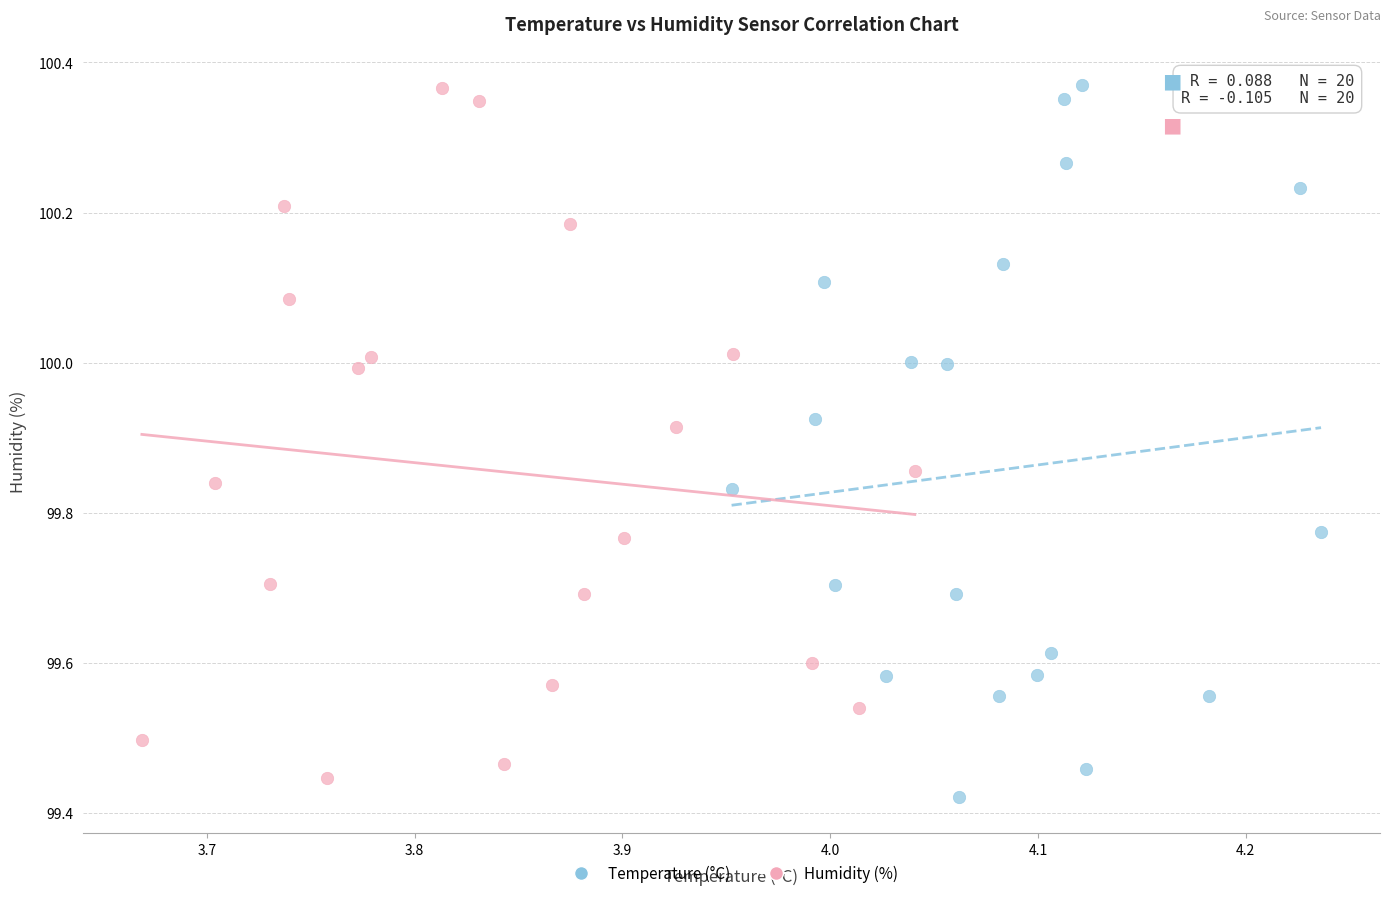

What are all the series names shown in the legend?

Temperature (°C), Humidity (%)